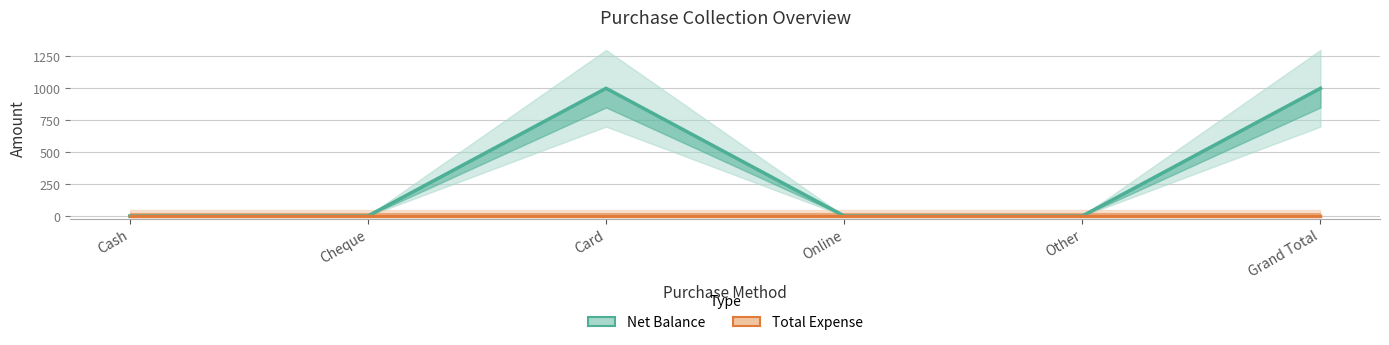

True or false: Net Balance has a value of 0 at Cheque.

True